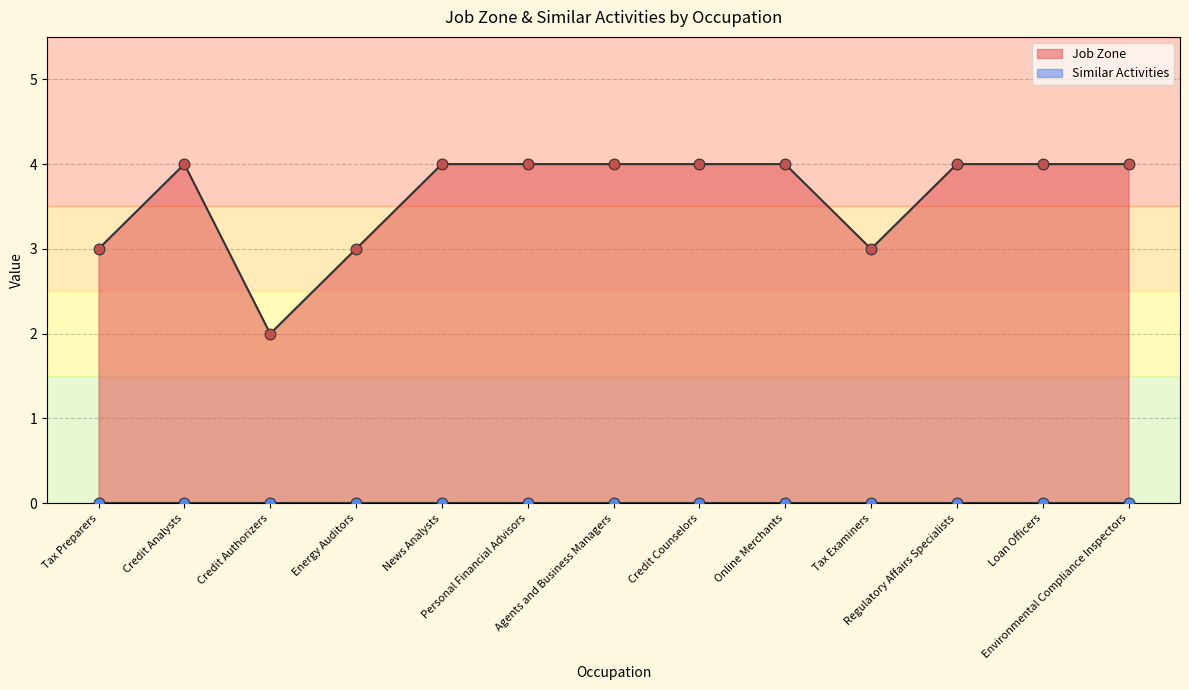

What is the ratio of the value at Online Merchants to the value at Agents and Business Managers?

1.0